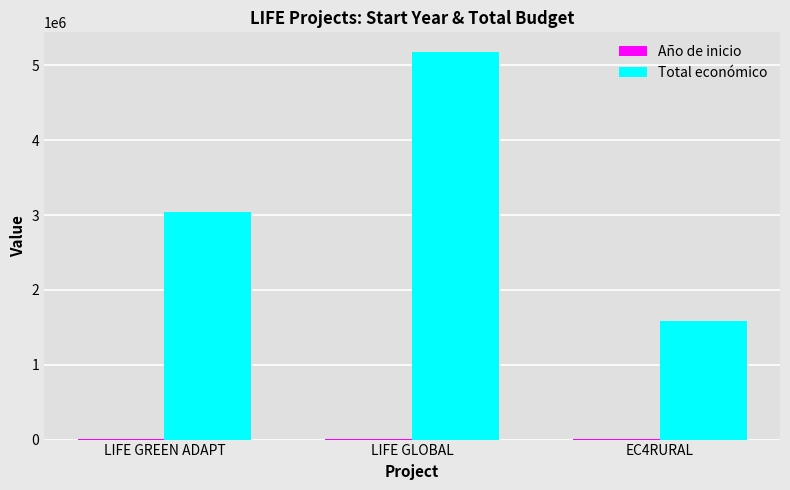

What is the maximum value shown in the chart?

5183382